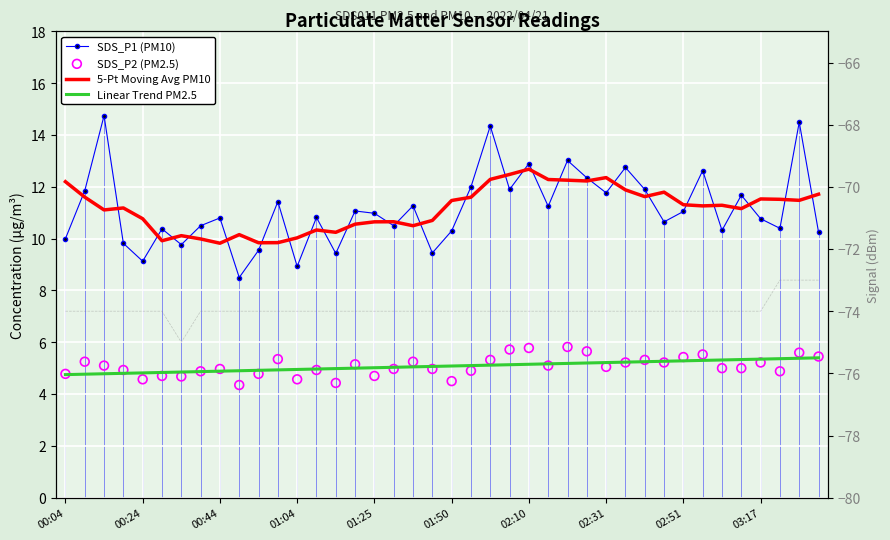

Which series has the widest spread of Y values?

SDS_P1 (PM10)